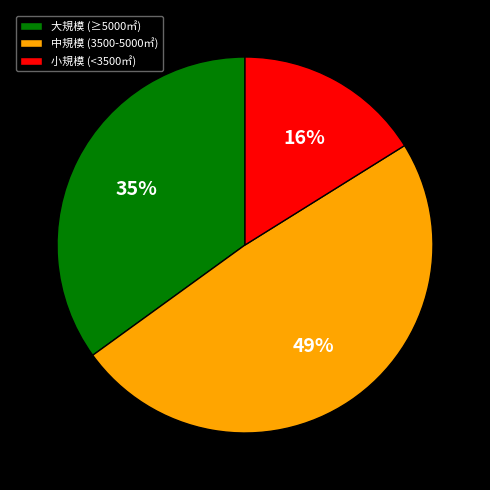

To the nearest percent, what percentage of the pie is 小規模 (<3500㎡)?

16%